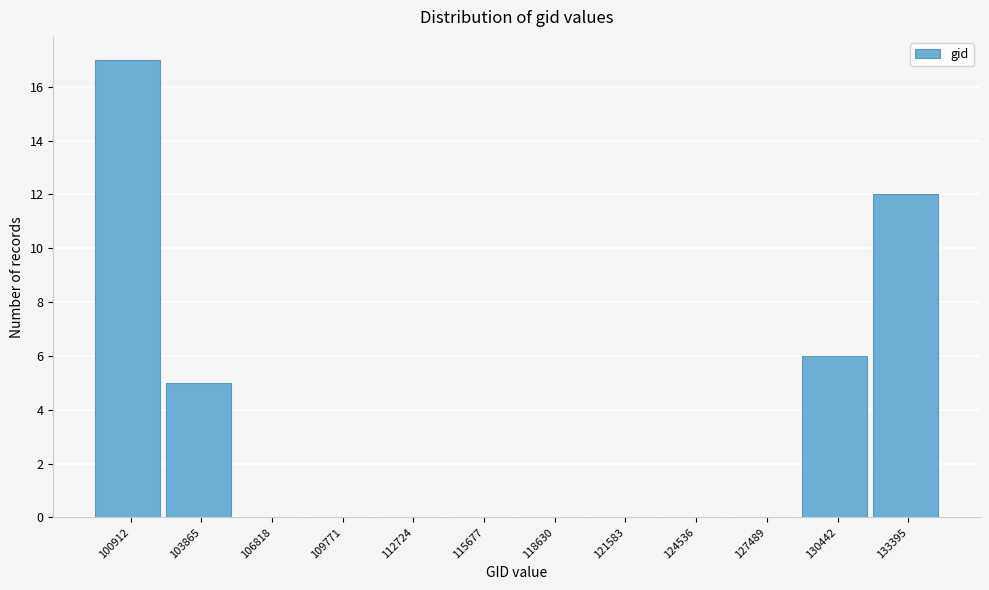

Reading left to right, list all the values displayed in this chart.

100912=17	103865=5	106818=0	109771=0	112724=0	115677=0	118630=0	121583=0	124536=0	127489=0	130442=6	133395=12